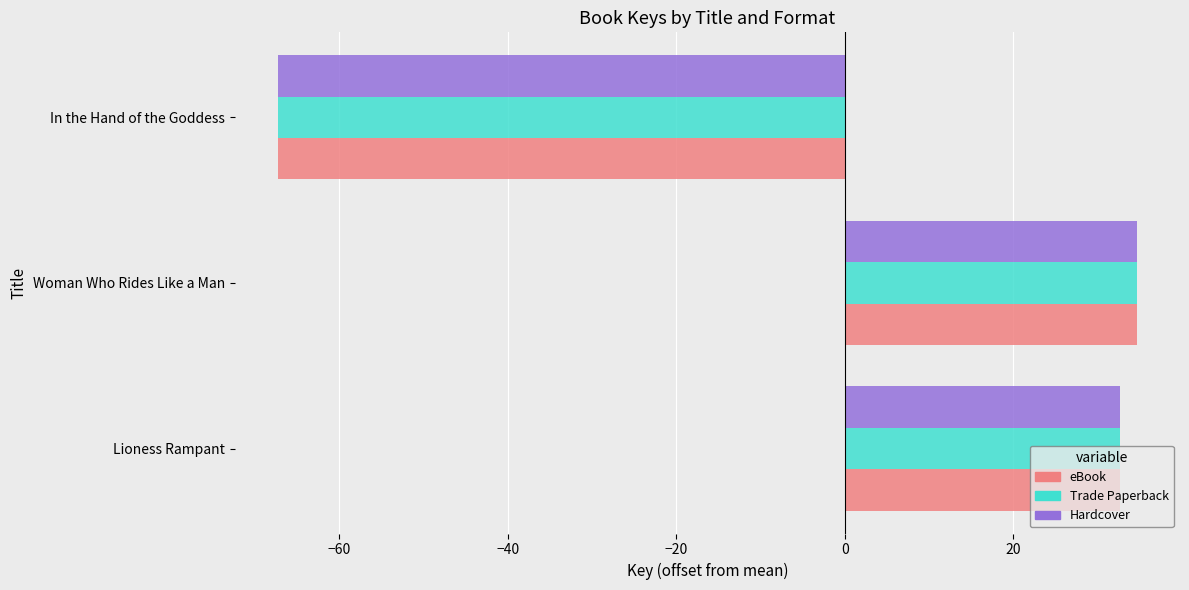

Is the value of eBook at Woman Who Rides Like a Man greater than the value of Hardcover at In the Hand of the Goddess?

Yes